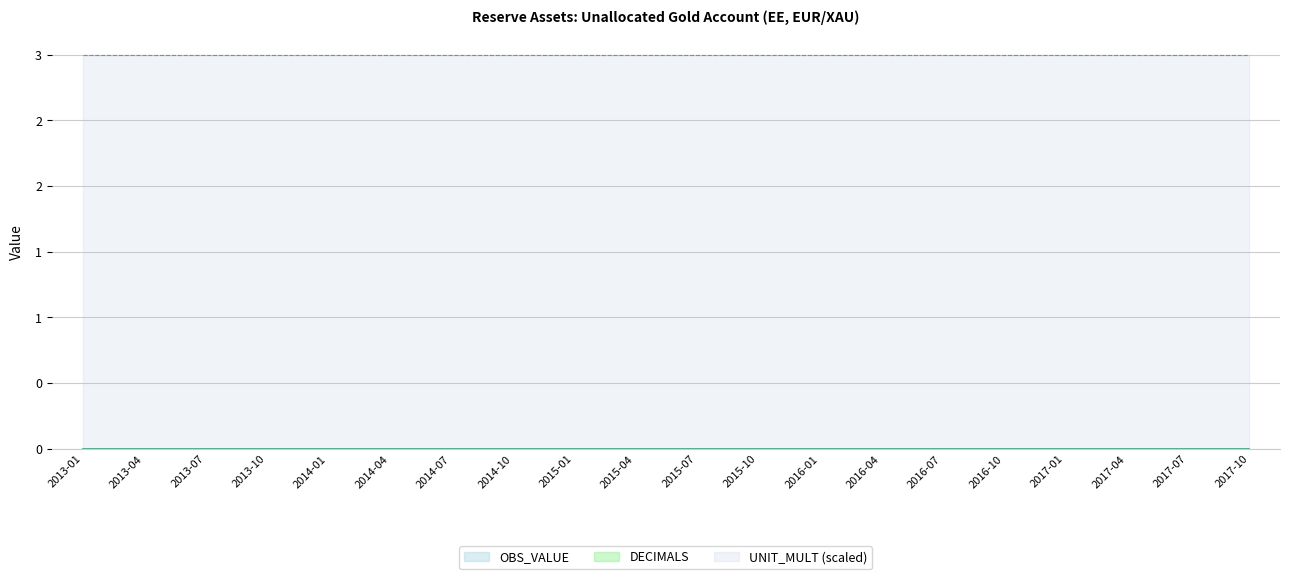

What position from the right is 2015-07?

10